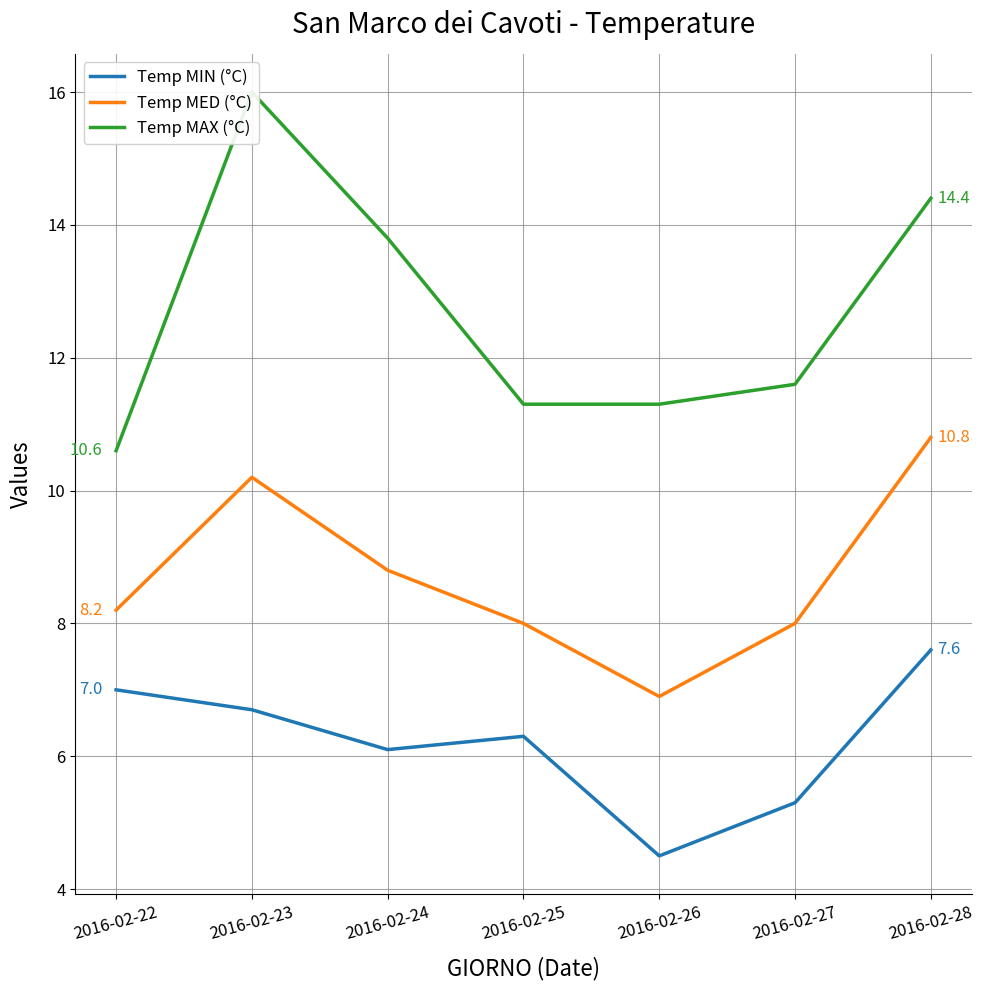

What is the difference between the second highest and minimum values in the Temp MIN (°C) series?

2.5